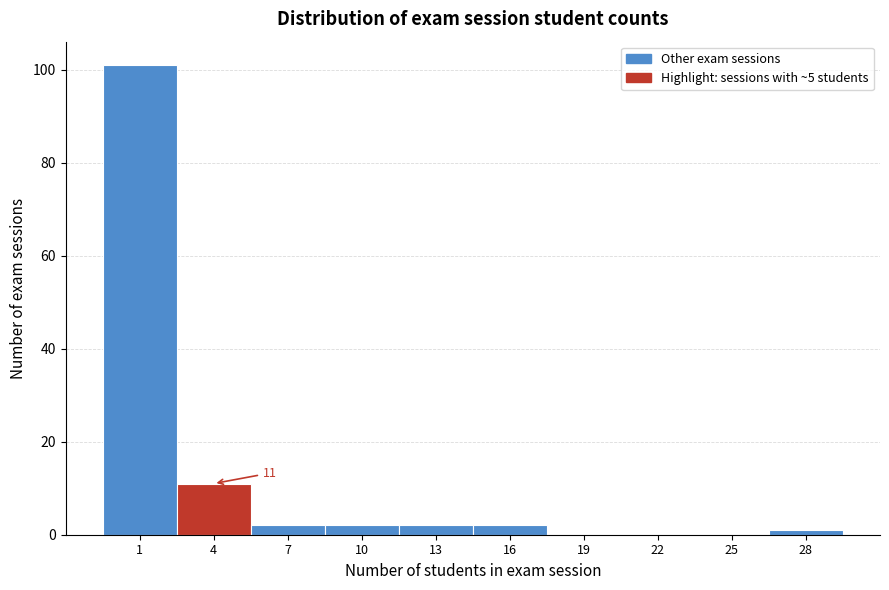

Reading left to right, extract all data points from this chart.

1=101	4=11	7=2	10=2	13=2	16=2	19=0	22=0	25=0	28=1